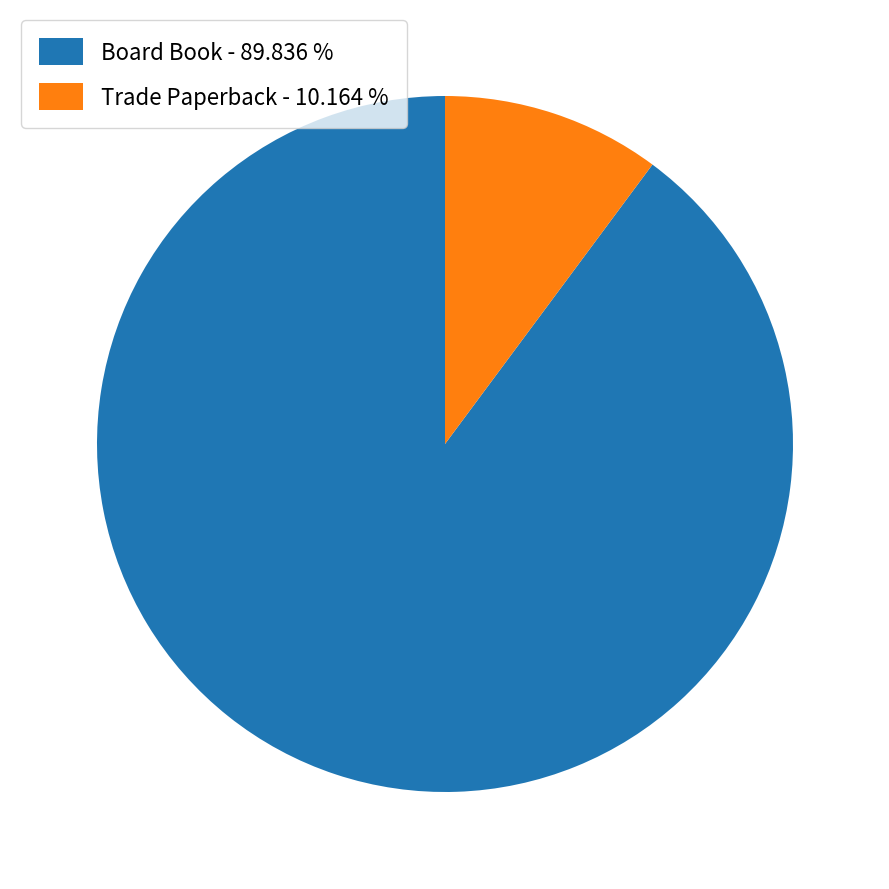

Count the number of slices in the pie.

2